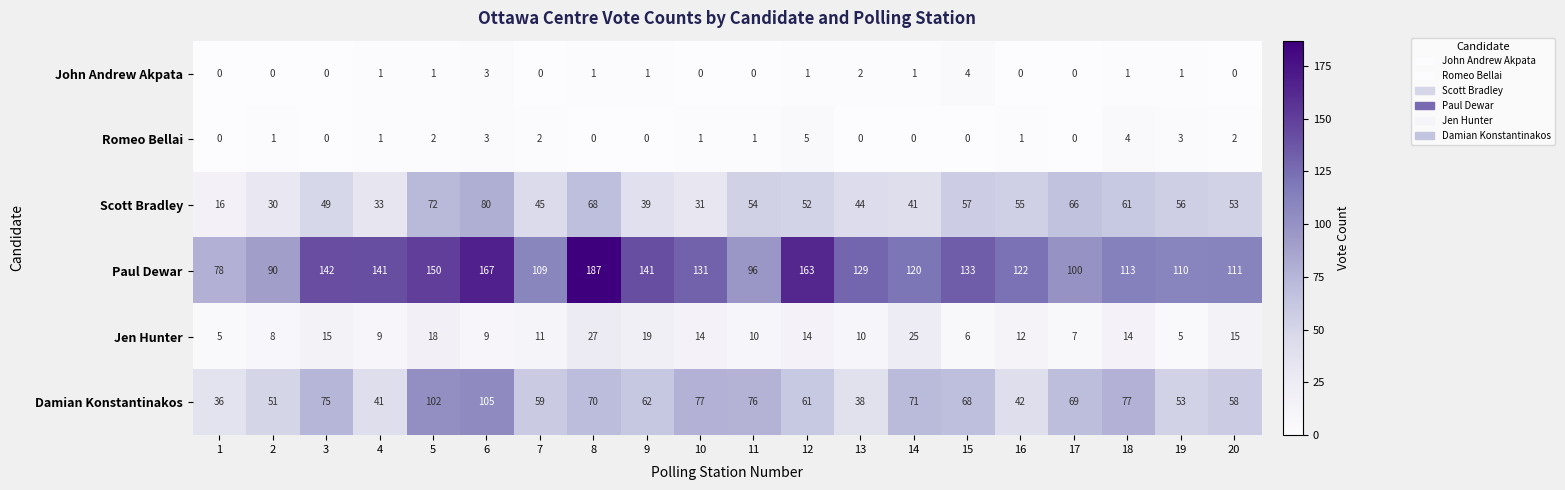

What is the sum of all John Andrew Akpata values?

17